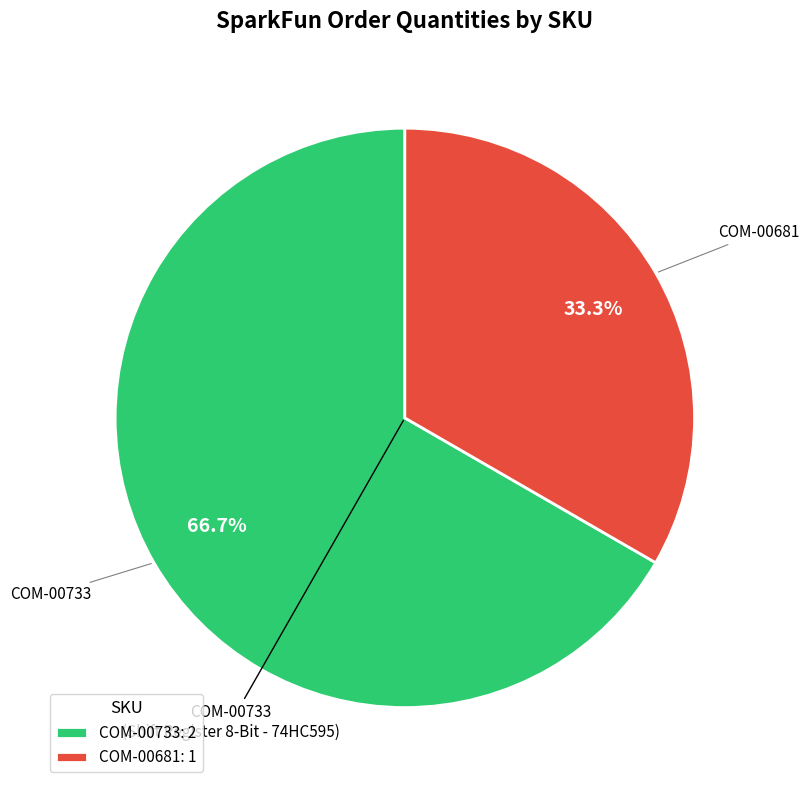

Rank the categories by value from highest to lowest.

COM-00733, COM-00681